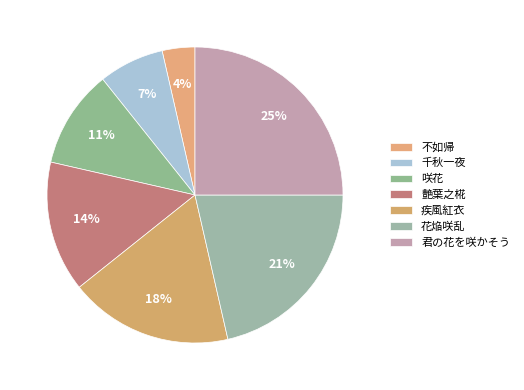

How many slices are in this pie chart?

7